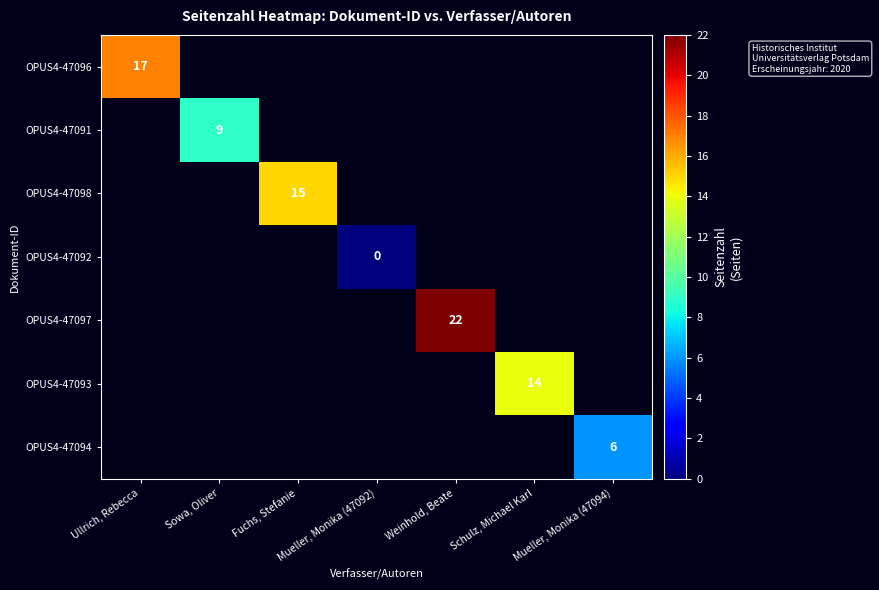

At how many categories does at least one series exceed 2?

6